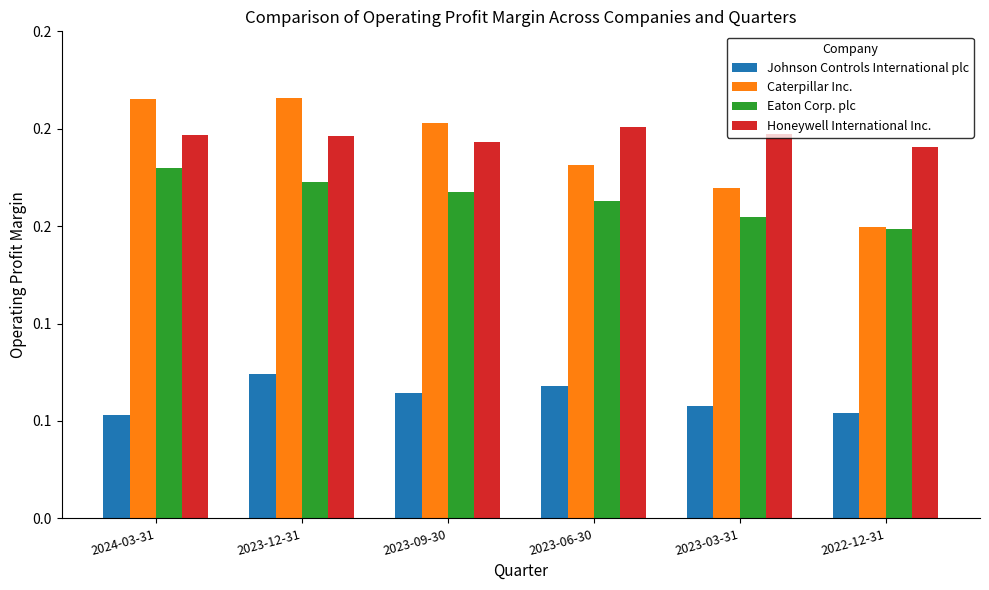

Reading right to left, extract all data points from this chart.

Johnson Controls International plc: 0.1	0.1	0.1	0.1	0.1	0.1
Caterpillar Inc.: 0.1	0.2	0.2	0.2	0.2	0.2
Eaton Corp. plc: 0.1	0.2	0.2	0.2	0.2	0.2
Honeywell International Inc.: 0.2	0.2	0.2	0.2	0.2	0.2